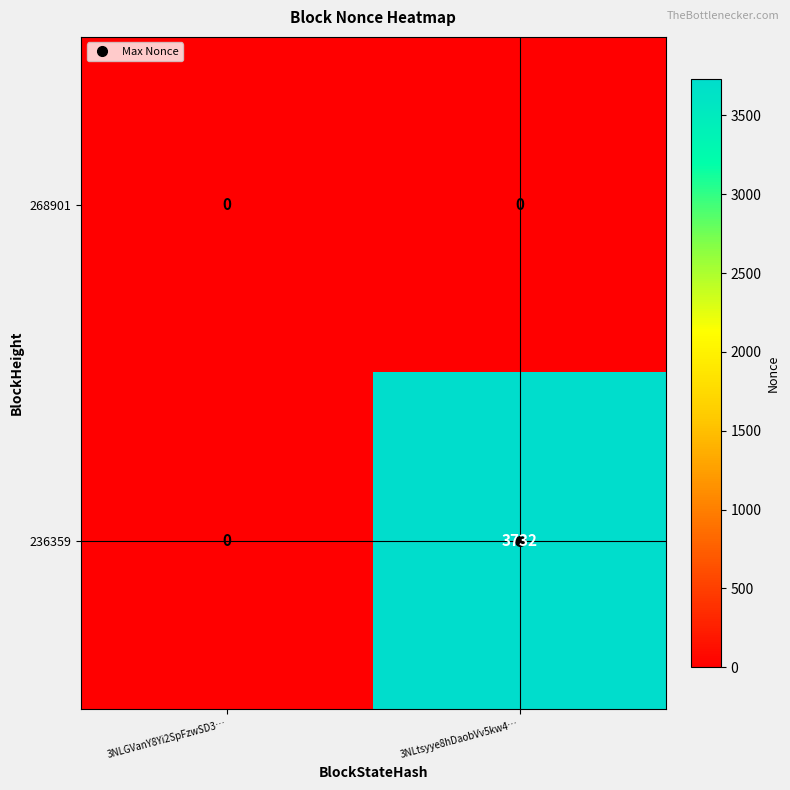

Which series has the largest total across all categories?

236359